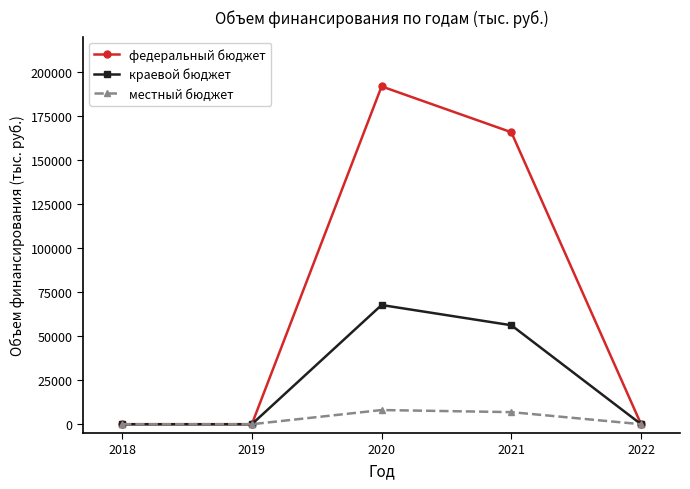

True or false: федеральный бюджет has a value of -90081.3 at 2022.

False